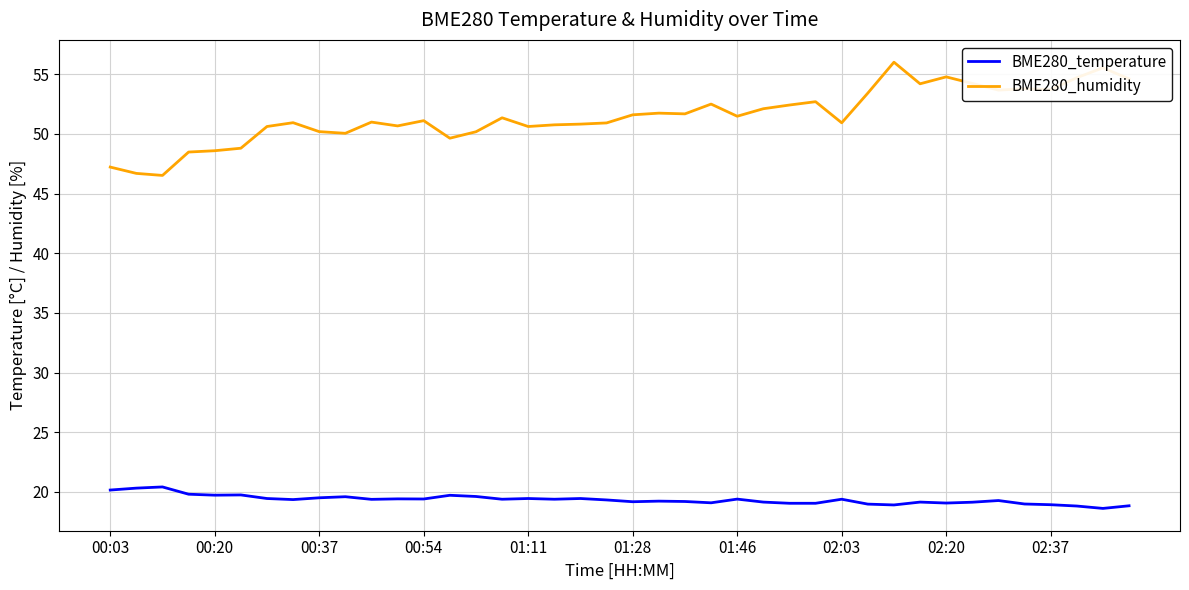

Which series has the widest spread of values?

BME280_humidity